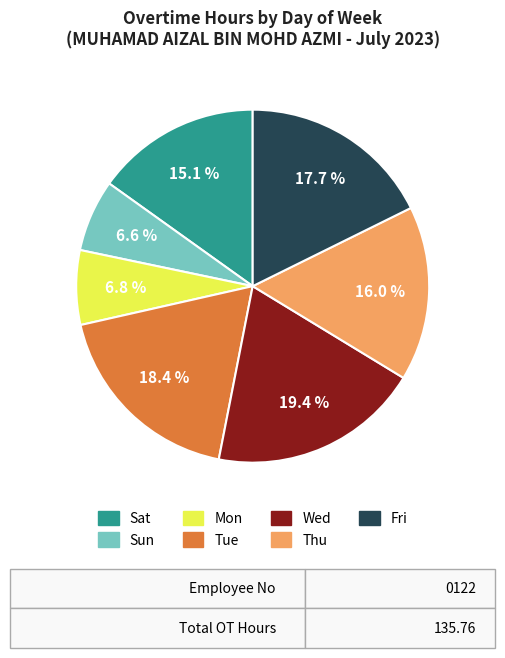

Does any single category account for the majority?

No